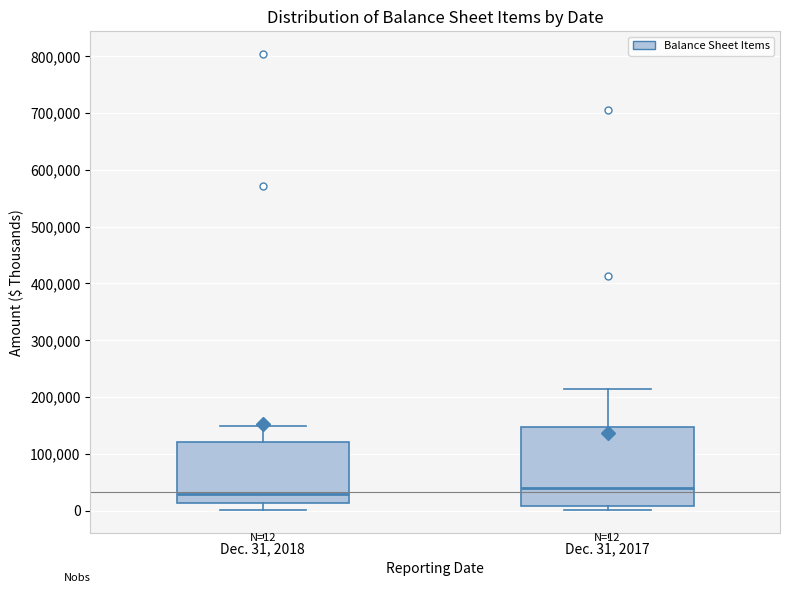

Which box is the tallest, from its lower edge to its upper edge?

Dec. 31, 2017